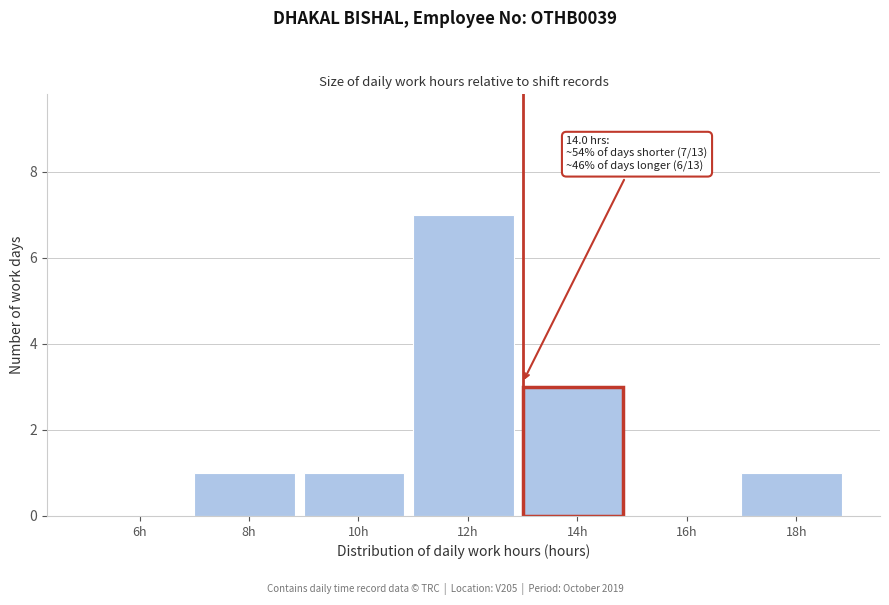

Reading left to right, extract all data points from this chart.

6h=0	8h=1	10h=1	12h=7	14h=3	16h=0	18h=1